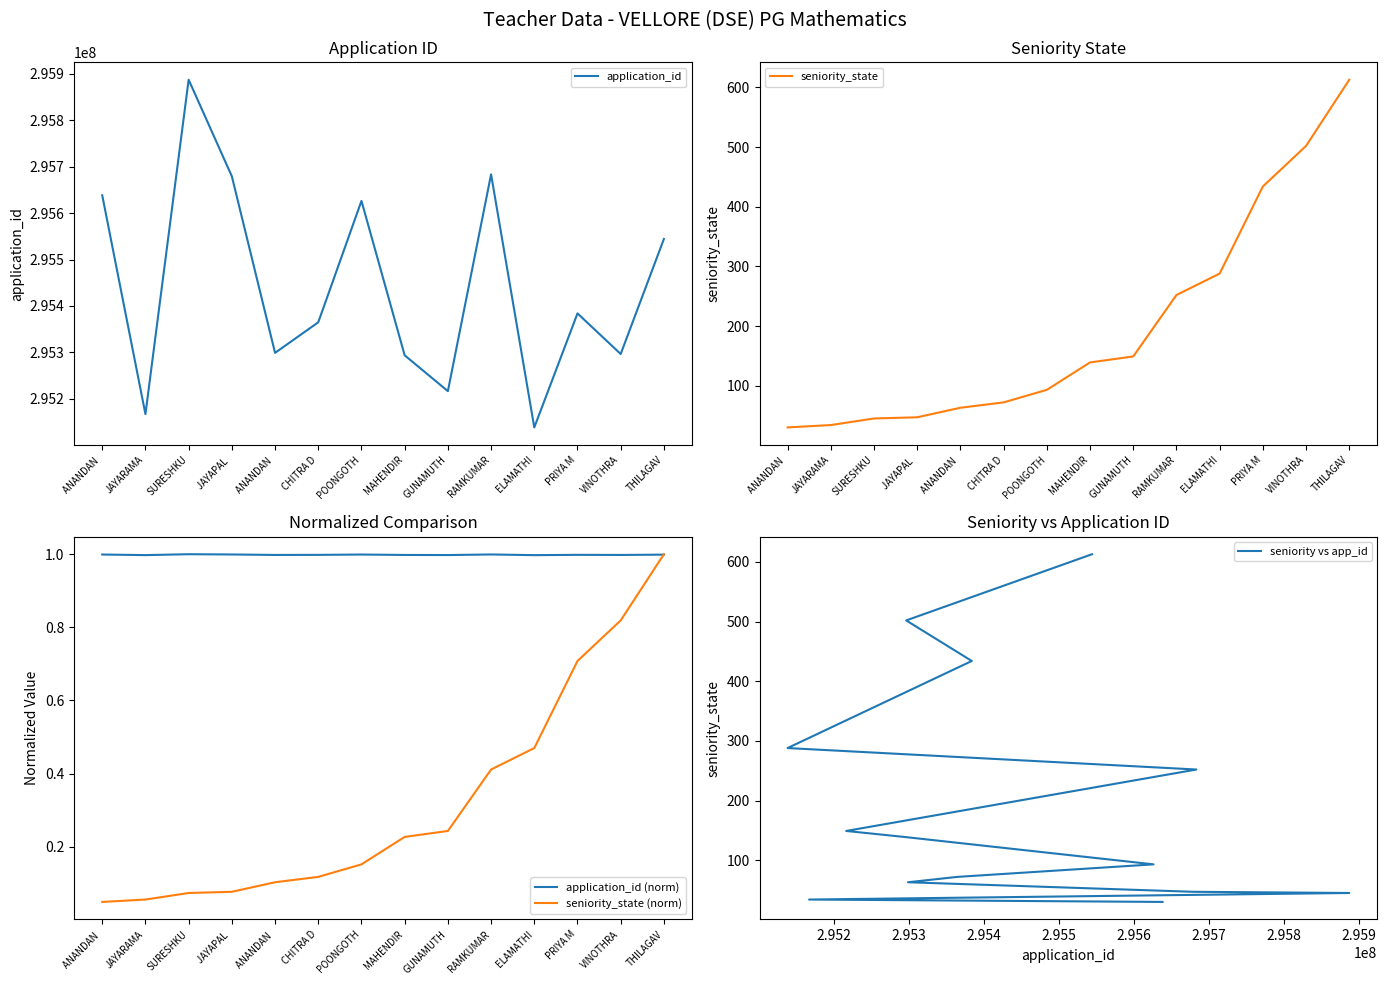

What is the average value of the seniority_state (norm) series?

0.3